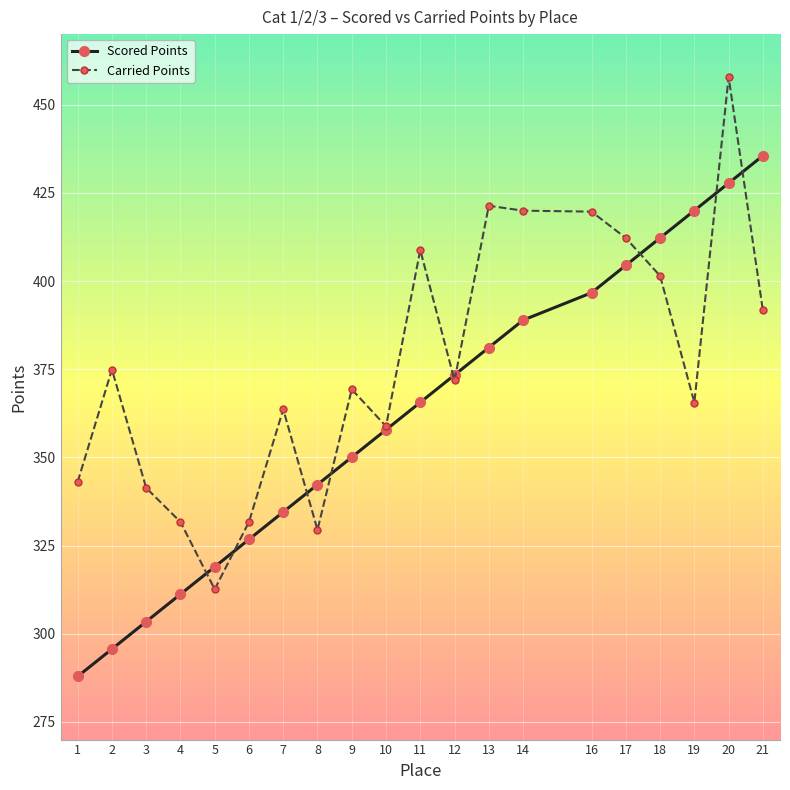

What is the difference between the highest and lowest values at 2?

79.2